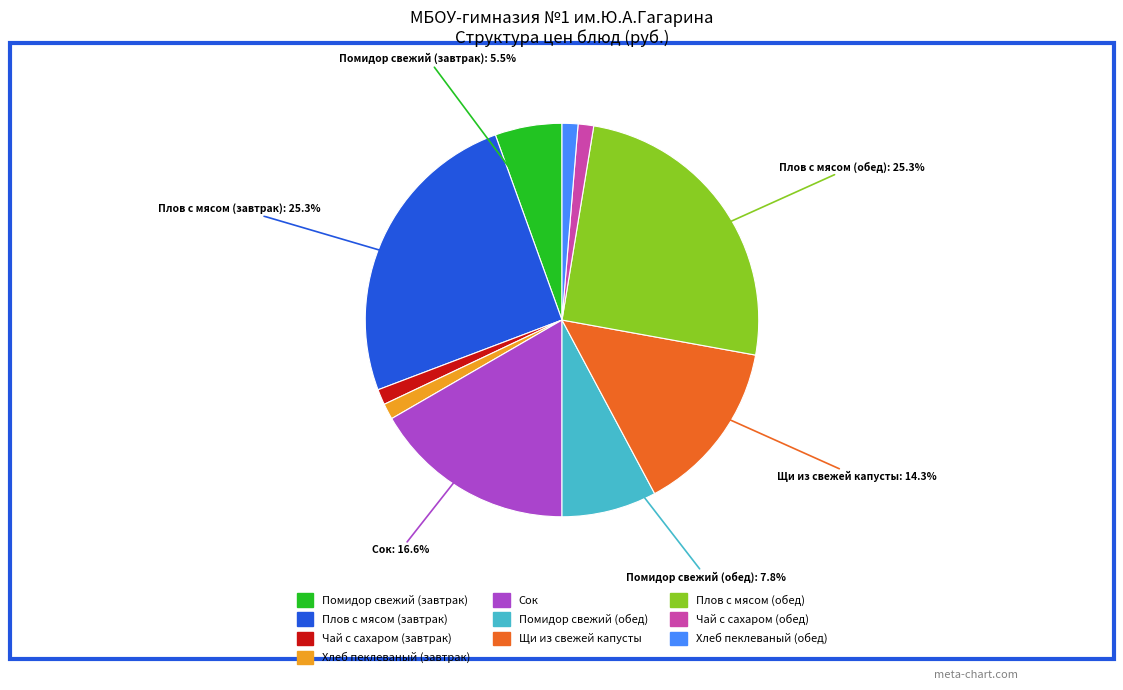

What percentage is NOT represented by Плов с мясом (обед)?

74.7%